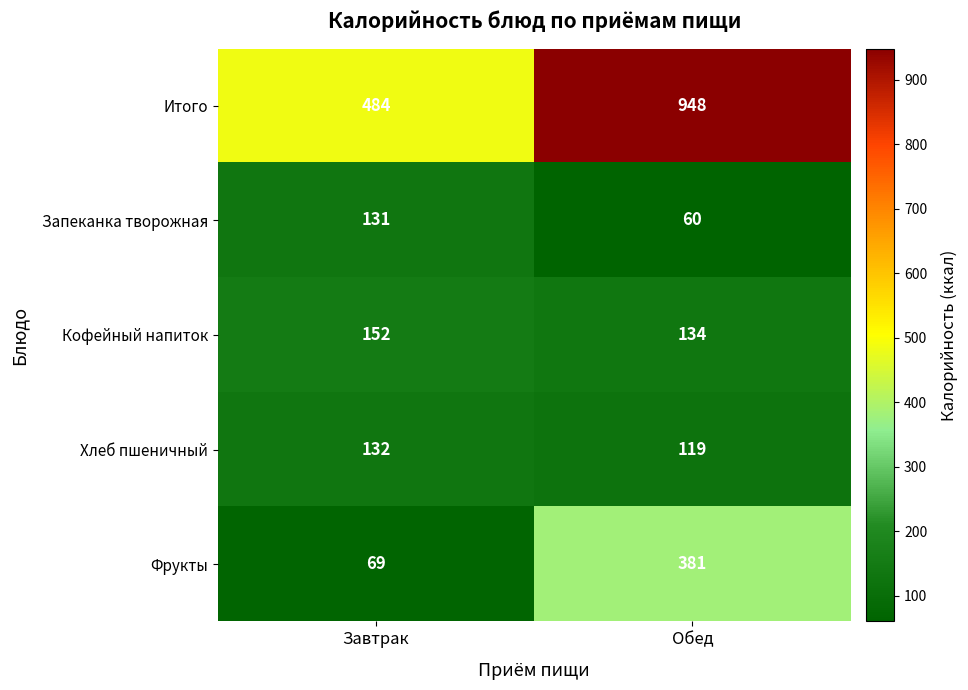

At which category is the sum across all series the highest?

Обед